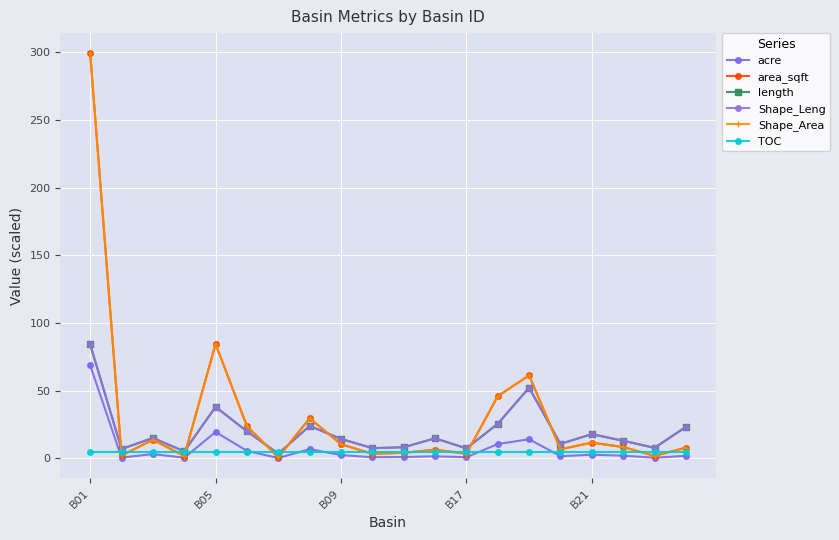

What is the maximum value shown in the chart?

299.3